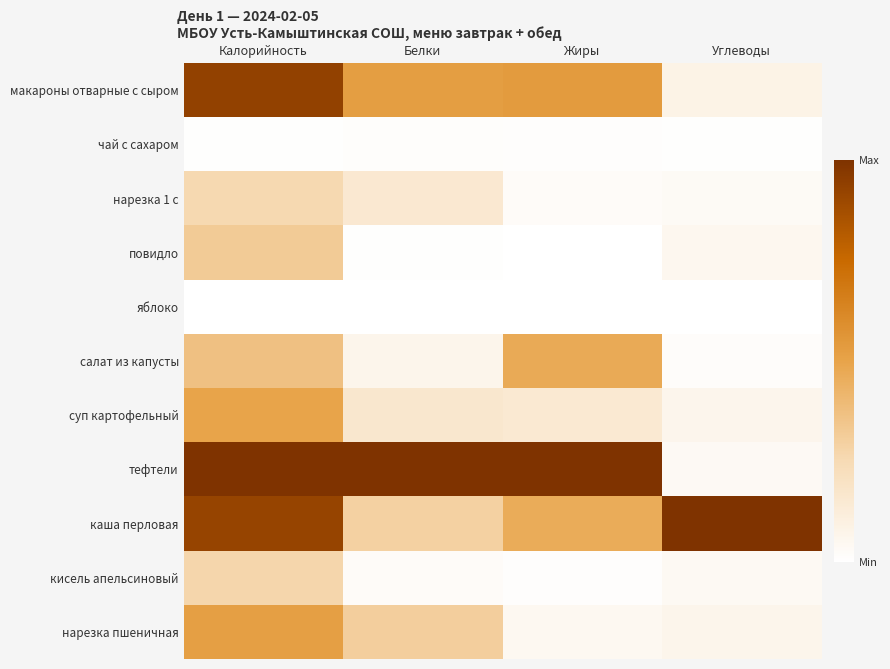

At Белки, list the series in order from largest to smallest.

тефтели, макароны отварные с сыром, нарезка пшеничная, каша перловая, суп картофельный, нарезка 1 с, салат из капусты, кисель апельсиновый, чай с сахаром, повидло, яблоко